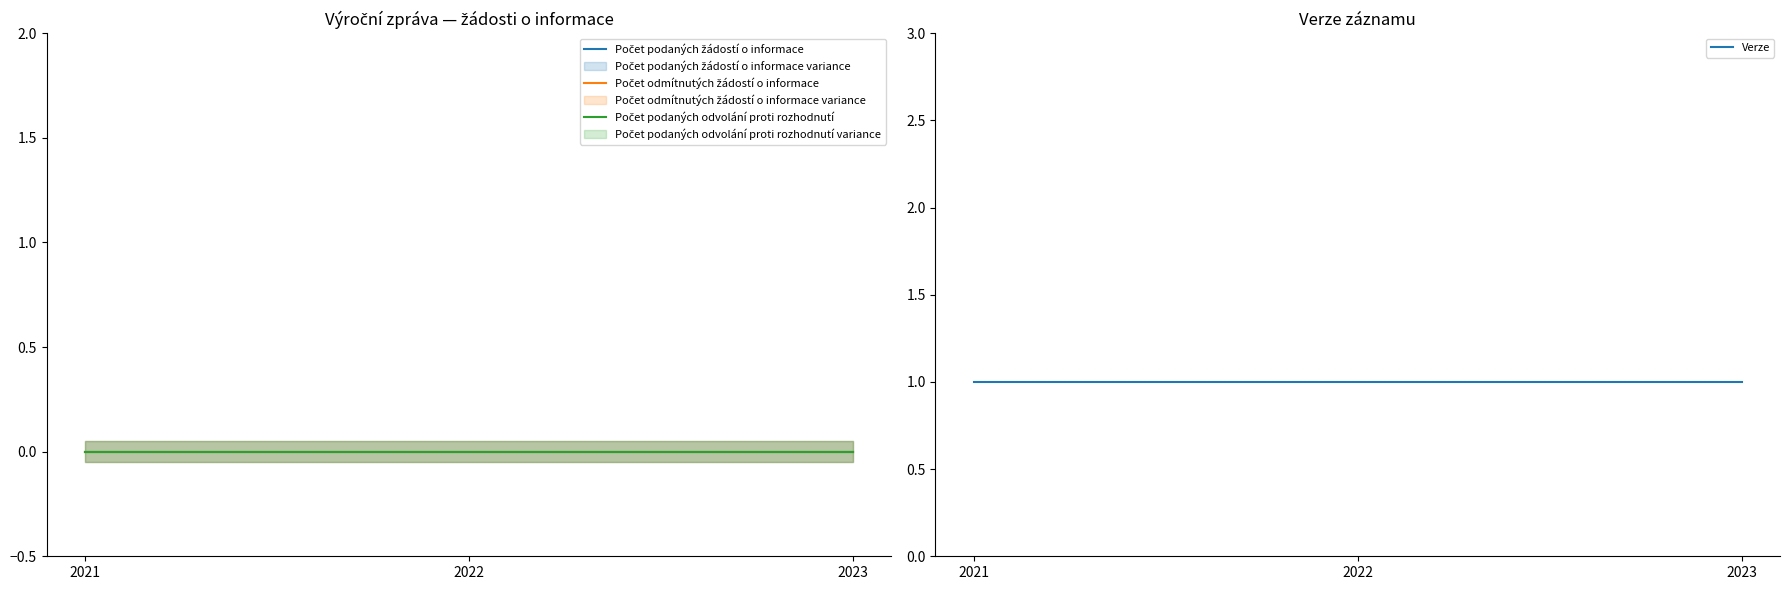

At which label does Počet podaných žádostí o informace reach its minimum?

2021